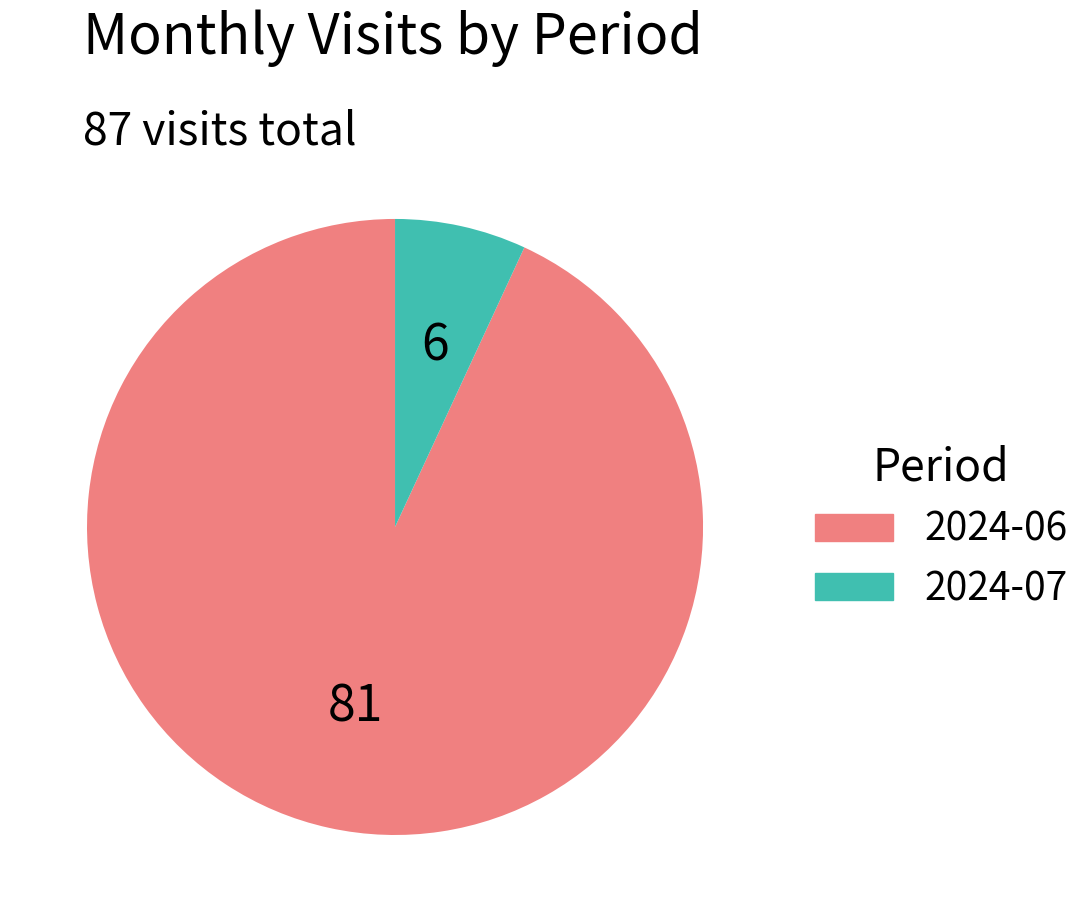

How many segments does this pie chart have?

2